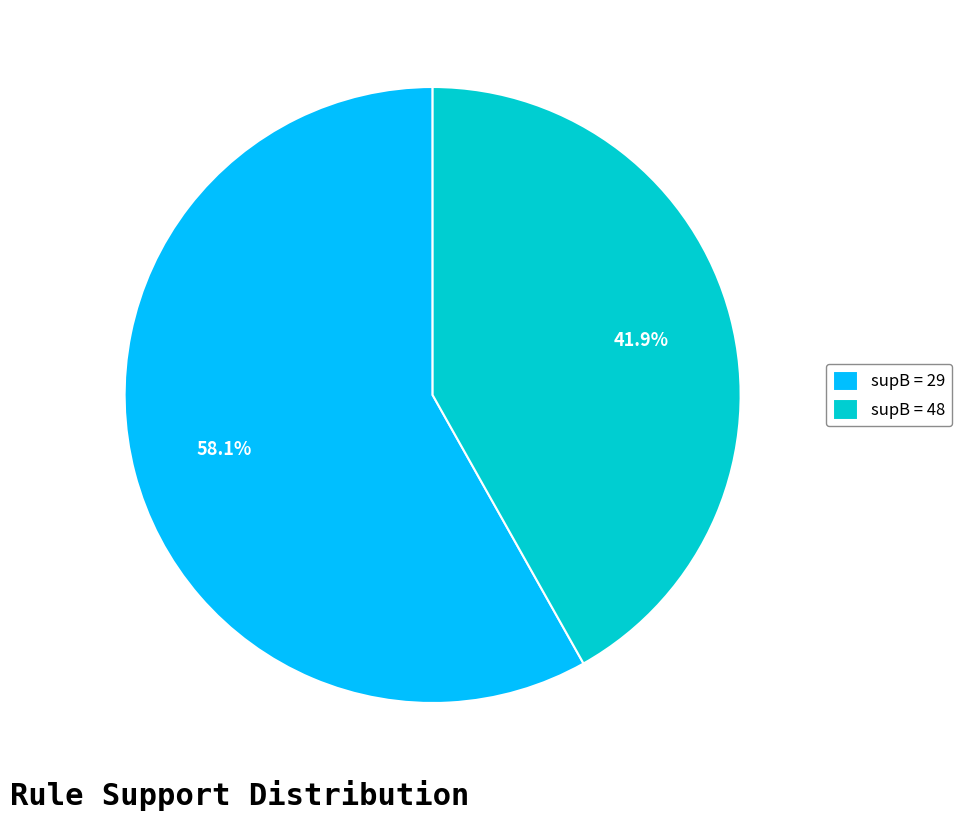

How much of the chart is everything except supB = 48?

58.1%